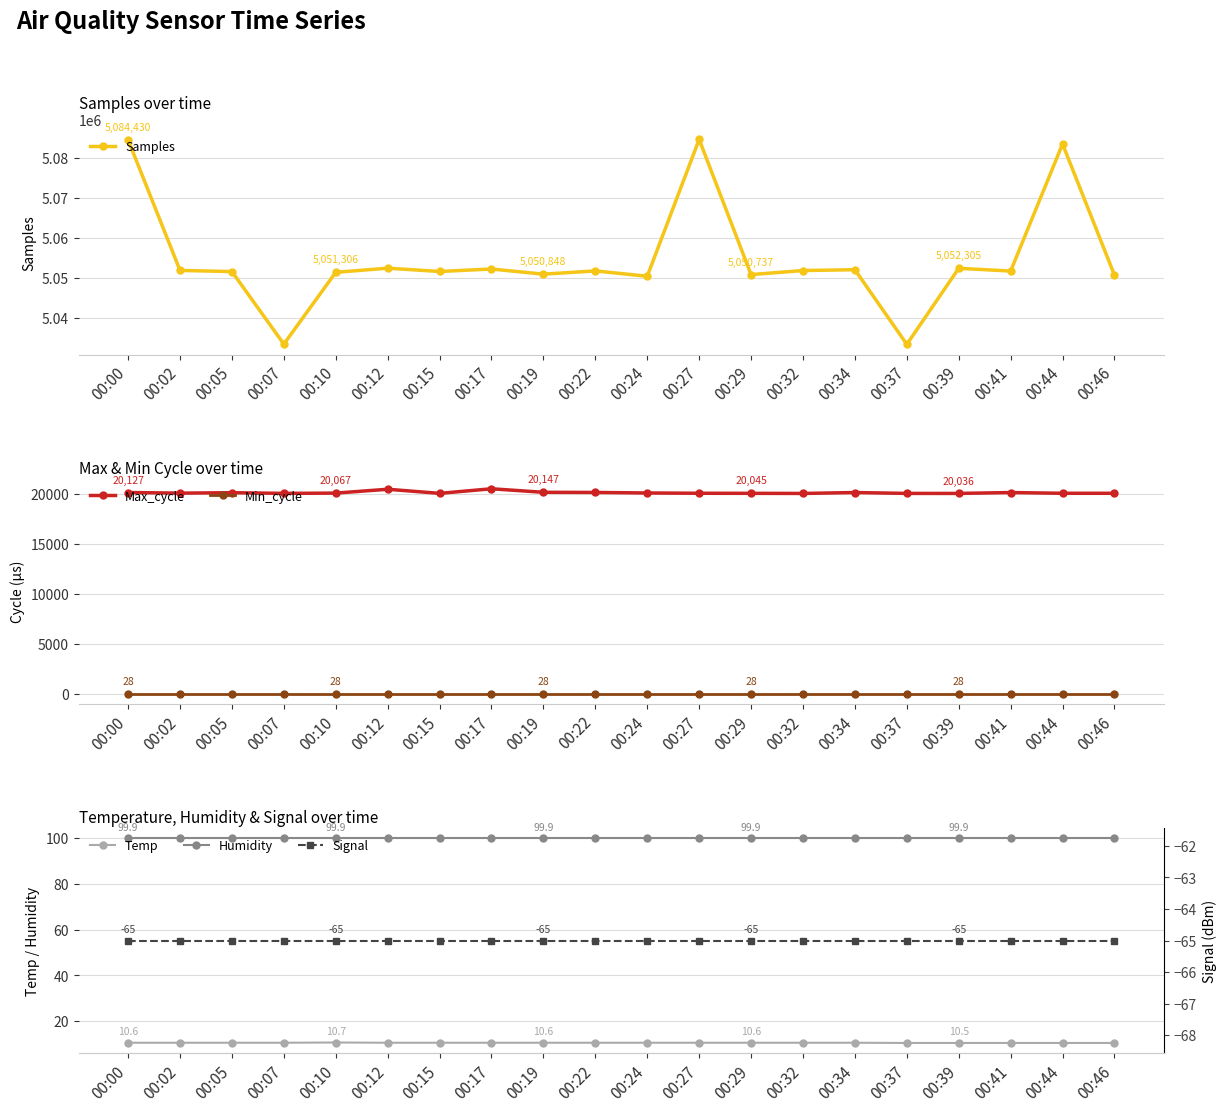

Reading left to right, what are all the values shown in this chart?

Samples: 00:00=5084430.0	00:02=5051777.0	00:05=5051493.0	00:07=5033364.0	00:10=5051306.0	00:12=5052336.0	00:15=5051514.0	00:17=5052132.0	00:19=5050848.0	00:22=5051659.0	00:24=5050319.0	00:27=5084514.0	00:29=5050737.0	00:32=5051749.0	00:34=5051957.0	00:37=5033306.0	00:39=5052305.0	00:41=5051623.0	00:44=5083379.0	00:46=5050622.0
Max_cycle: 00:00=20127.0	00:02=20064.0	00:05=20107.0	00:07=20041.0	00:10=20067.0	00:12=20452.0	00:15=20041.0	00:17=20500.0	00:19=20147.0	00:22=20132.0	00:24=20080.0	00:27=20052.0	00:29=20045.0	00:32=20033.0	00:34=20124.0	00:37=20037.0	00:39=20036.0	00:41=20122.0	00:44=20049.0	00:46=20049.0
Min_cycle: 00:00=28.0	00:02=28.0	00:05=28.0	00:07=28.0	00:10=28.0	00:12=28.0	00:15=28.0	00:17=28.0	00:19=28.0	00:22=28.0	00:24=28.0	00:27=28.0	00:29=28.0	00:32=28.0	00:34=28.0	00:37=28.0	00:39=28.0	00:41=28.0	00:44=28.0	00:46=28.0
Temp: 00:00=10.6	00:02=10.6	00:05=10.6	00:07=10.6	00:10=10.7	00:12=10.6	00:15=10.6	00:17=10.6	00:19=10.6	00:22=10.6	00:24=10.6	00:27=10.6	00:29=10.6	00:32=10.6	00:34=10.6	00:37=10.5	00:39=10.5	00:41=10.5	00:44=10.5	00:46=10.5
Humidity: 00:00=99.9	00:02=99.9	00:05=99.9	00:07=99.9	00:10=99.9	00:12=99.9	00:15=99.9	00:17=99.9	00:19=99.9	00:22=99.9	00:24=99.9	00:27=99.9	00:29=99.9	00:32=99.9	00:34=99.9	00:37=99.9	00:39=99.9	00:41=99.9	00:44=99.9	00:46=99.9
Signal: 00:00=-65.0	00:02=-65.0	00:05=-65.0	00:07=-65.0	00:10=-65.0	00:12=-65.0	00:15=-65.0	00:17=-65.0	00:19=-65.0	00:22=-65.0	00:24=-65.0	00:27=-65.0	00:29=-65.0	00:32=-65.0	00:34=-65.0	00:37=-65.0	00:39=-65.0	00:41=-65.0	00:44=-65.0	00:46=-65.0